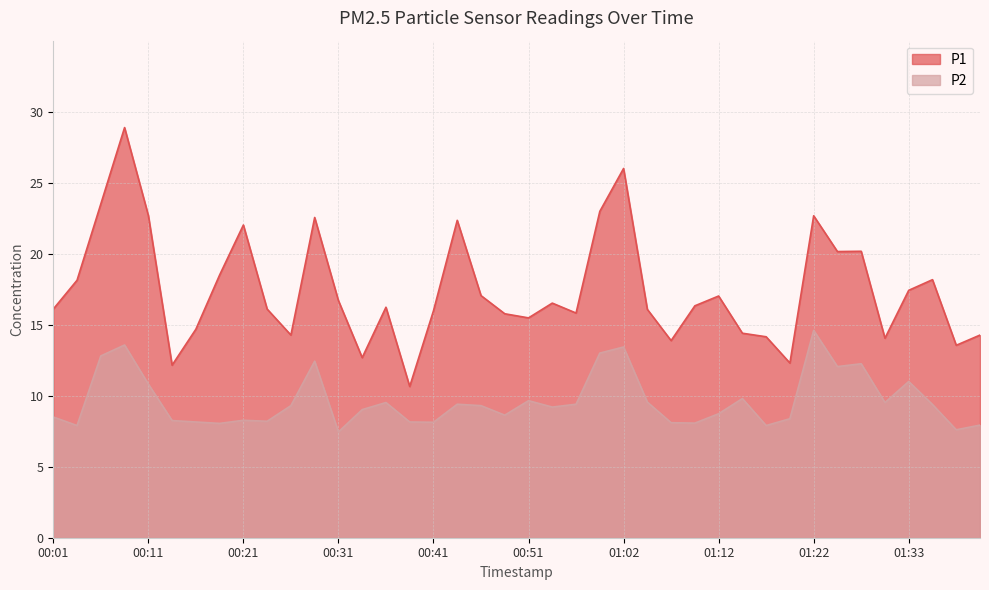

How many interior local peaks does the P1 series have?

11